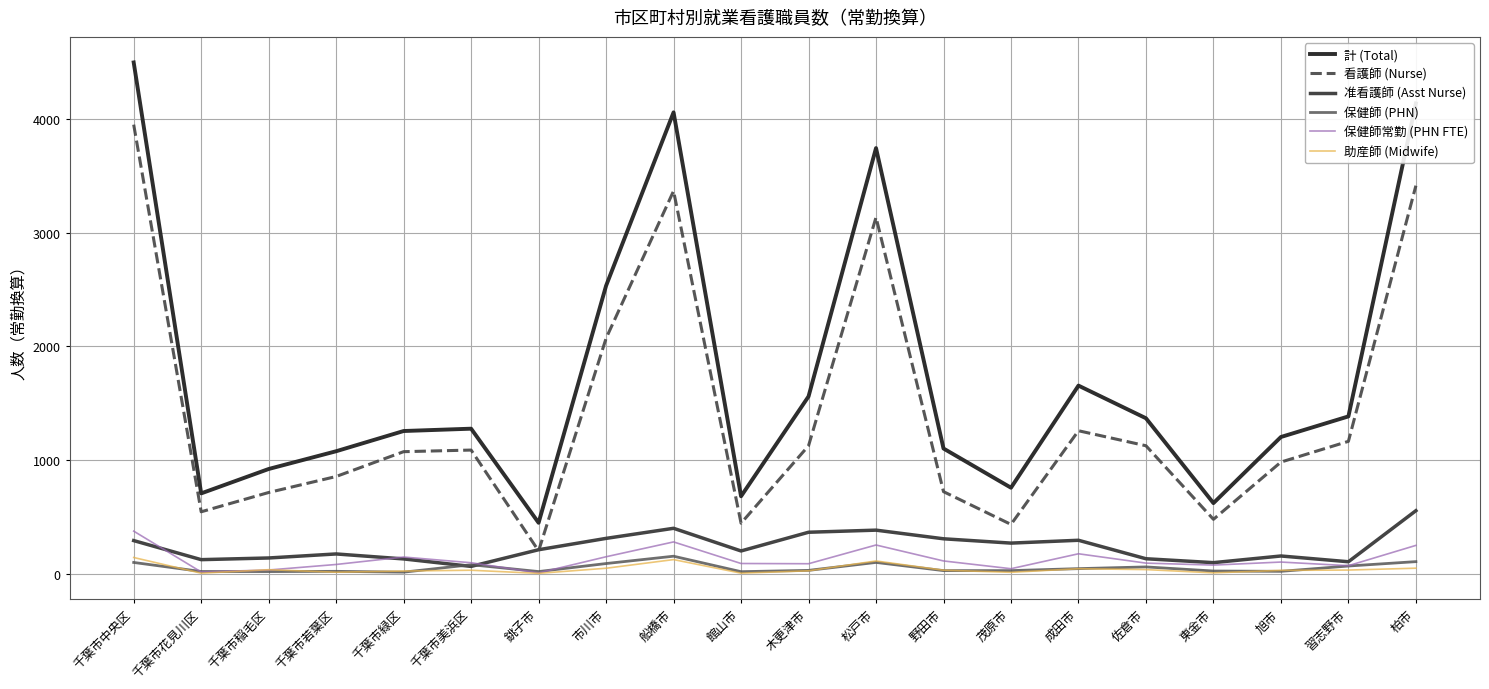

How many values in the 助産師 (Midwife) series exceed 35?

11